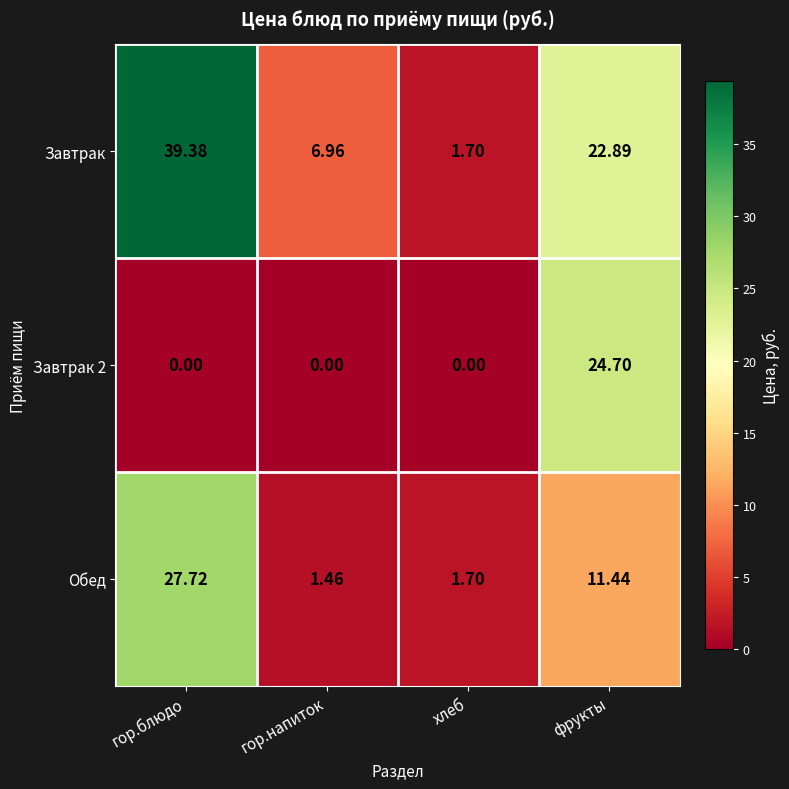

What is the maximum value shown in the chart?

39.4